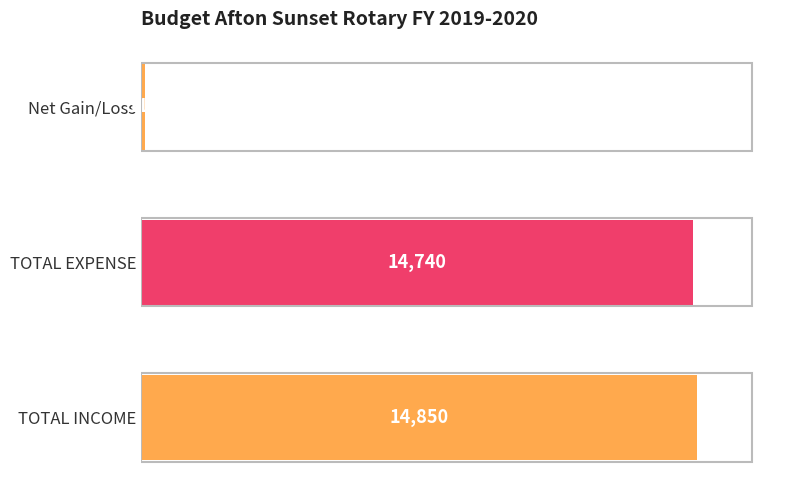

Count the number of data series in this chart.

1